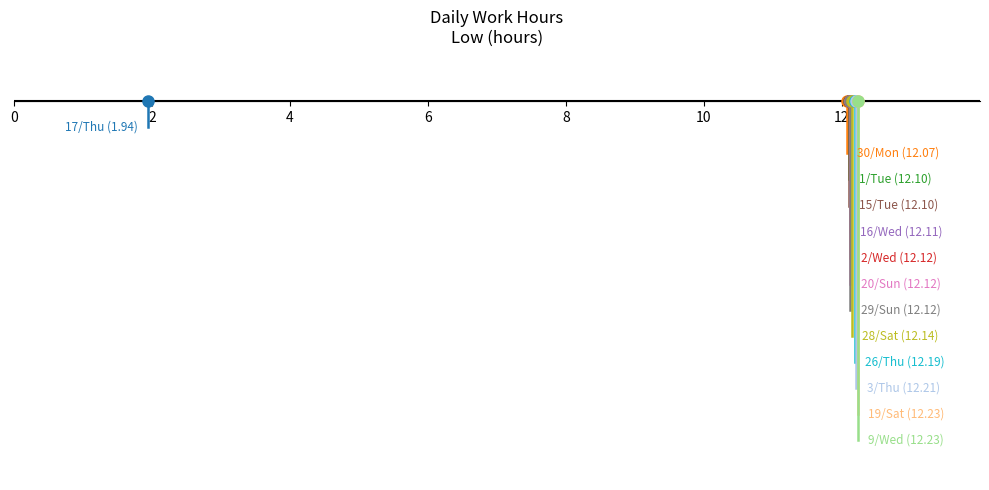

How many series are shown in this chart?

1